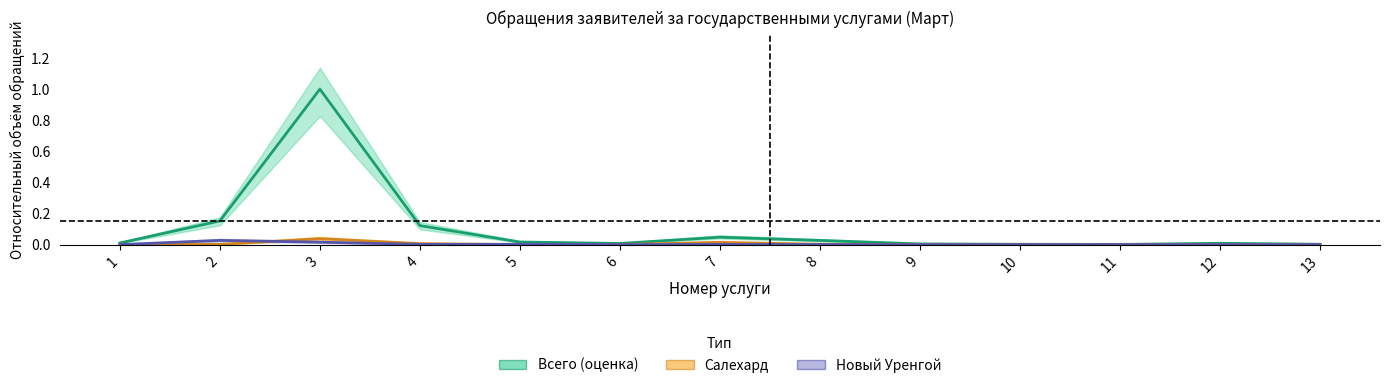

Is the value of Салехард at 10 greater than the value of Новый Уренгой at 3?

No